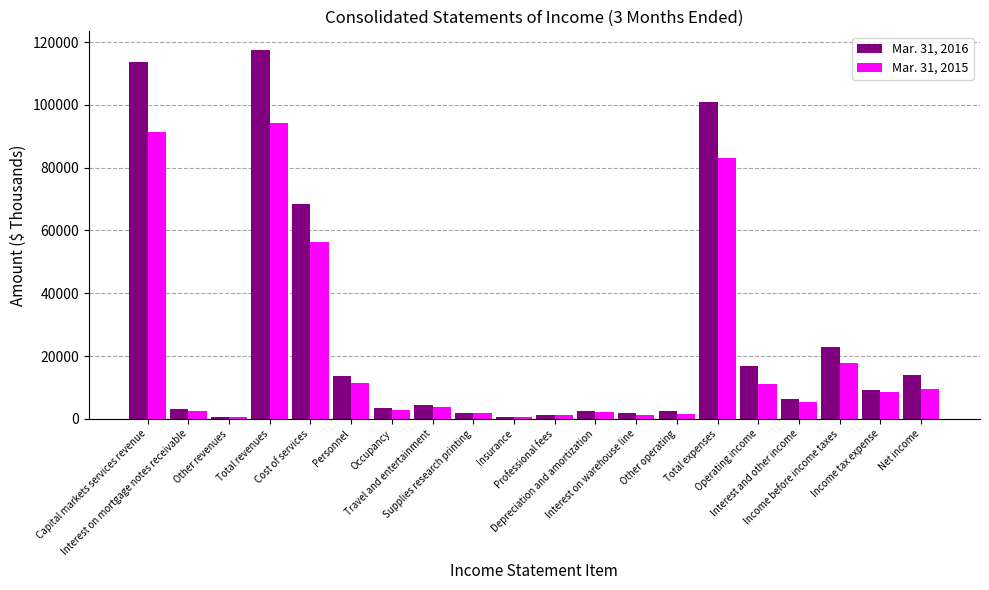

How many data points does each series have?

20